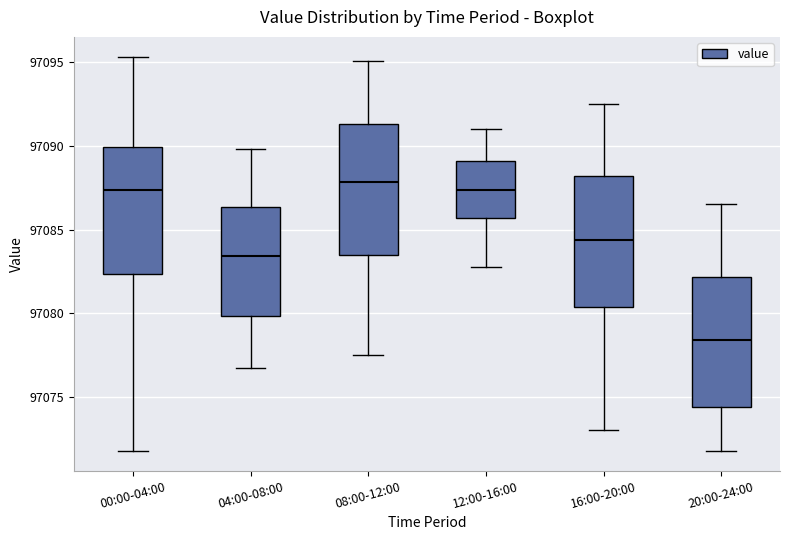

Where is the lower edge of the box for 12:00-16:00 on the y-axis? The values are not printed on the chart, so give them approximately, as read against the axis.

97085.5